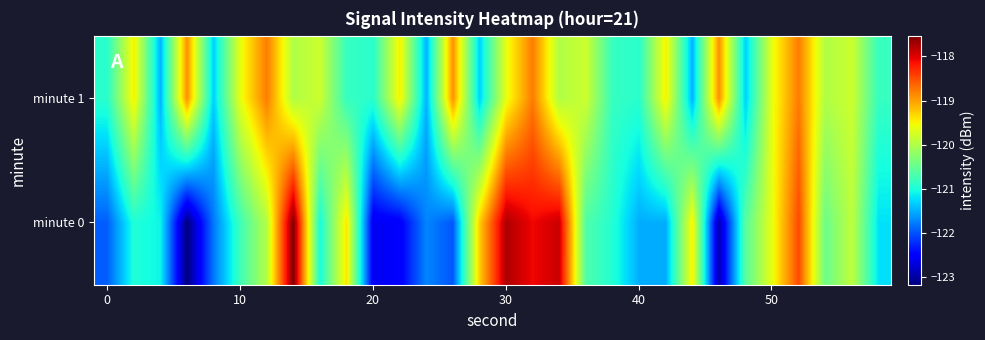

Reading left to right, transcribe all the data shown in this chart.

minute 0: -121.9	-121.0	-121.1	-123.2	-121.8	-120.8	-120.0	-117.5	-121.0	-119.4	-122.6	-122.5	-121.7	-122.0	-119.3	-117.8	-118.1	-117.9	-120.7	-121.0	-121.5	-121.5	-119.5	-123.0	-120.6	-119.6	-118.5	-120.5	-119.9	-121.2
minute 1: -120.9	-119.5	-121.5	-118.9	-121.3	-119.6	-118.8	-120.0	-119.8	-120.8	-120.9	-119.5	-121.5	-118.9	-121.3	-119.6	-118.8	-120.0	-119.8	-120.8	-120.9	-119.5	-121.5	-118.9	-121.3	-119.6	-118.8	-120.0	-119.8	-120.8